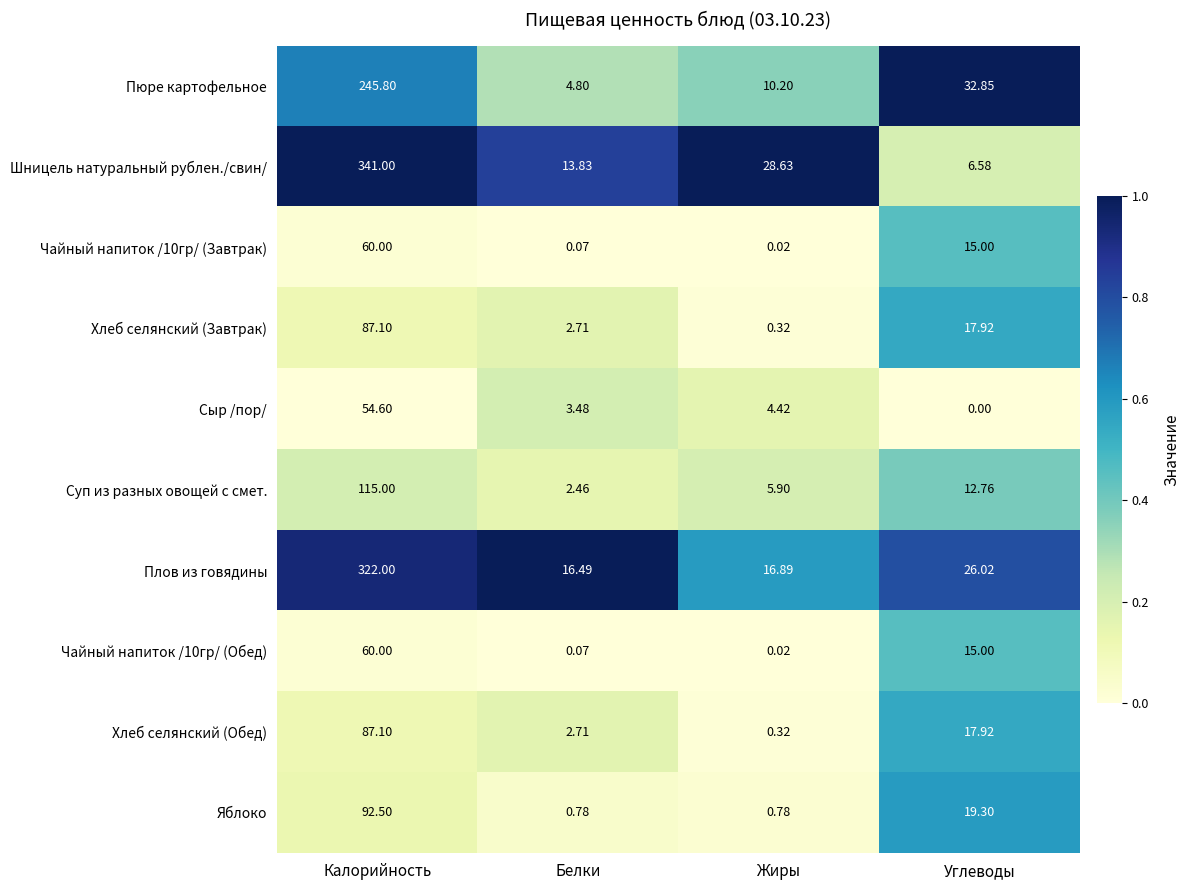

Which category has the lowest value in the Плов из говядины series?

Белки